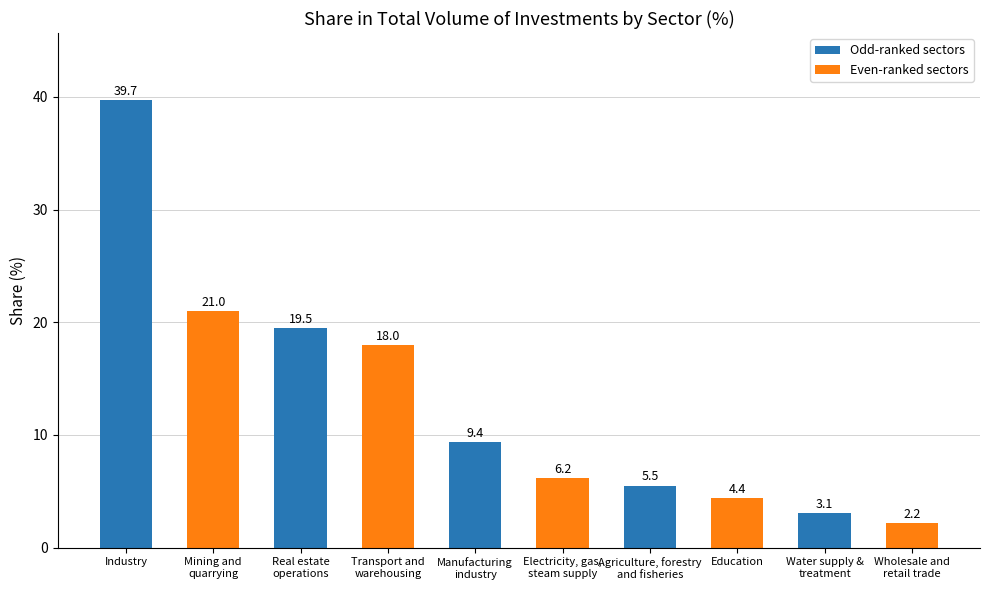

What is the minimum value shown in the chart?

2.2